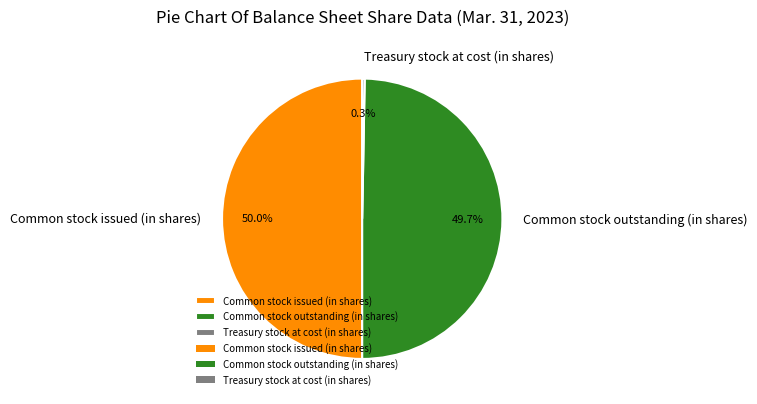

To the nearest percent, what portion does Common stock issued (in shares) represent?

50%